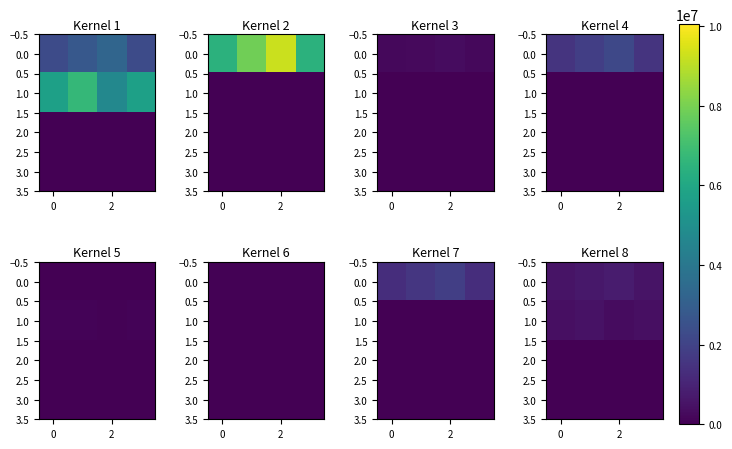

How many data points does each series have?

4